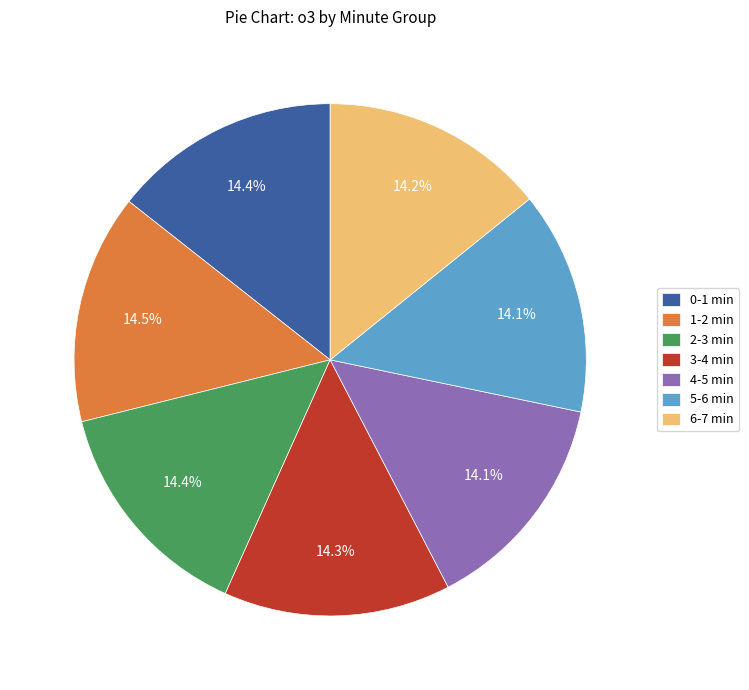

How many slices are in this pie chart?

7